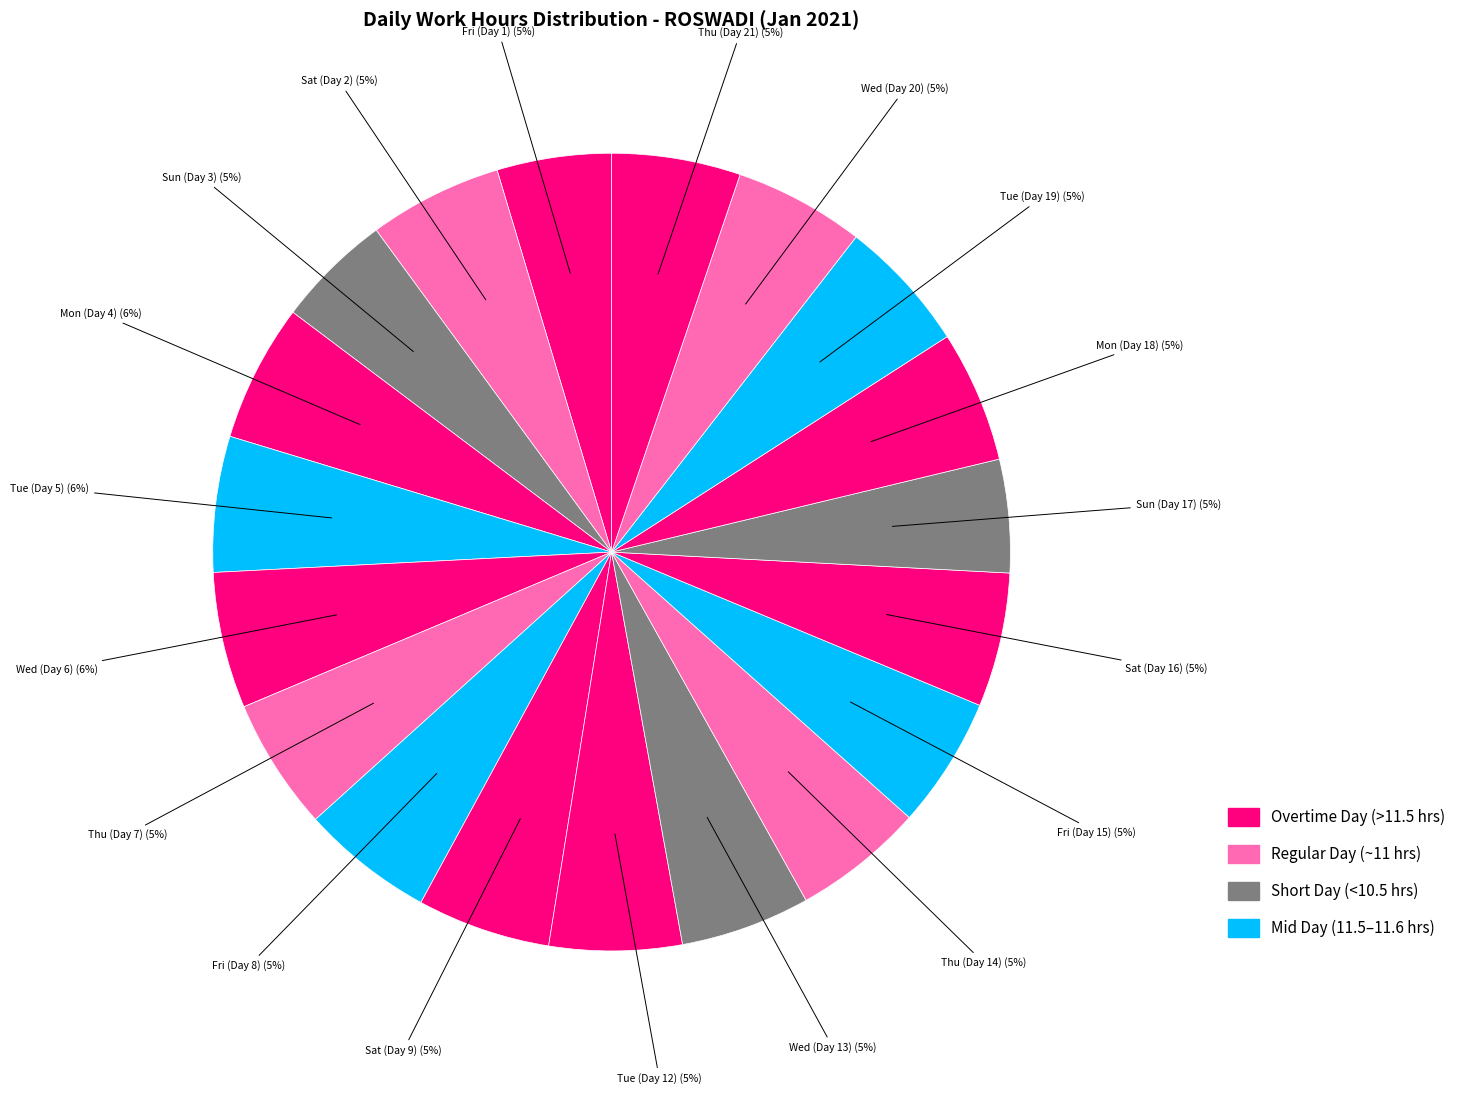

How many slices are in this pie chart?

19